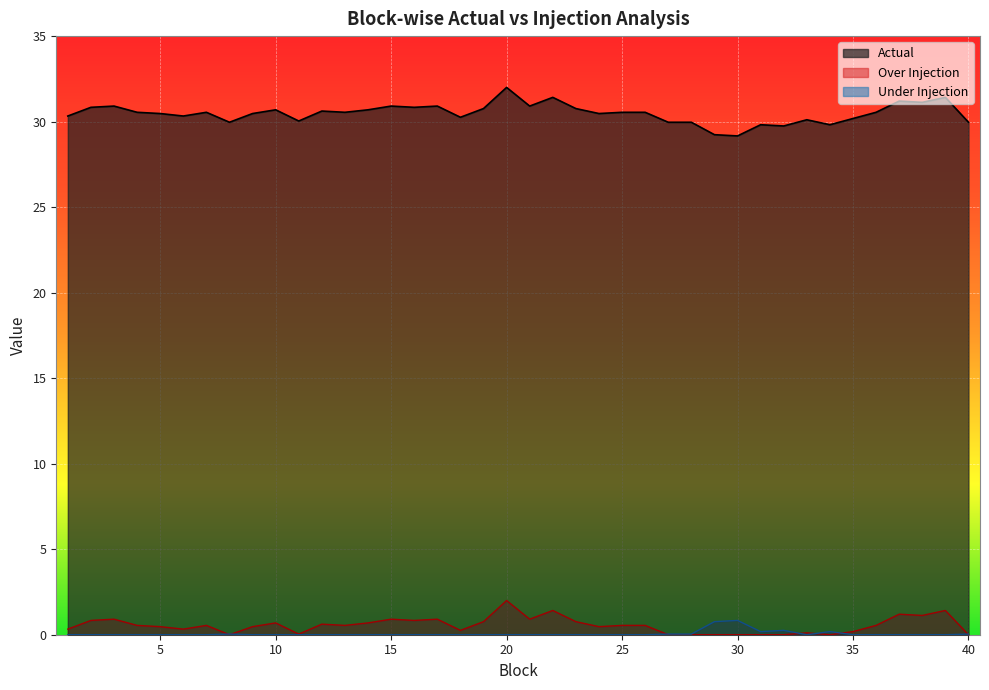

Rank the series by their maximum value, from lowest to highest.

Under Injection, Over Injection, Actual